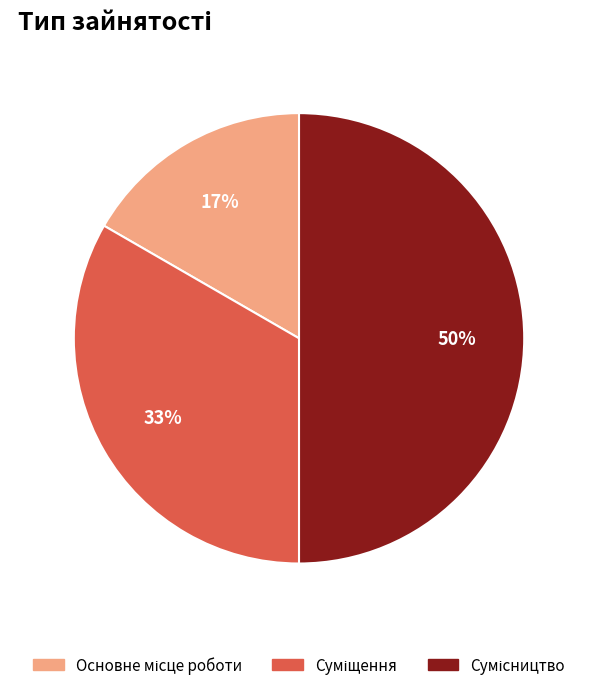

To the nearest percent, what is the average slice percentage?

33%